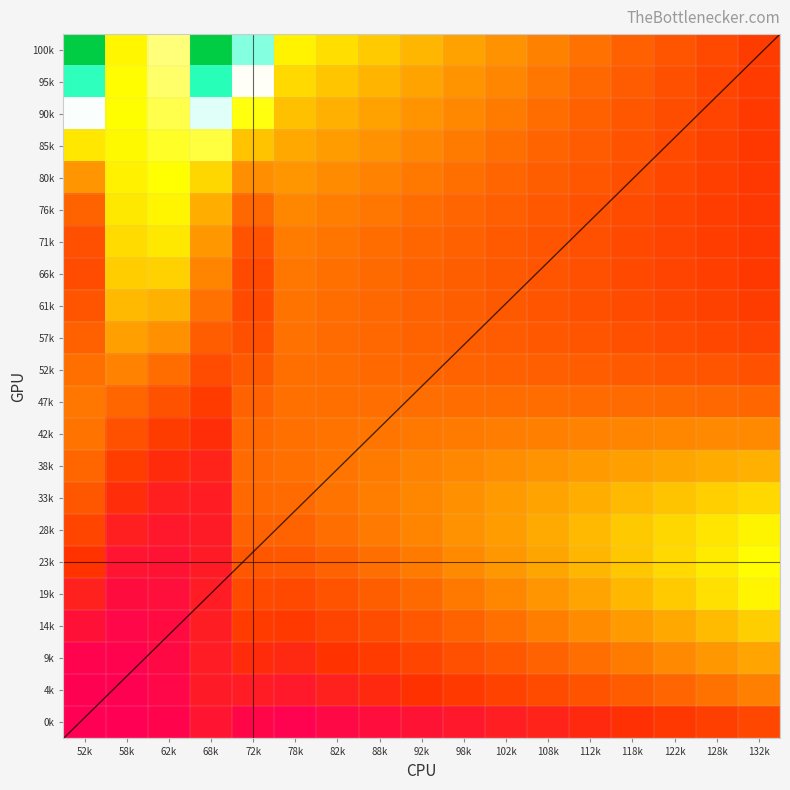

What is the total value across all series at 62k?

1.0